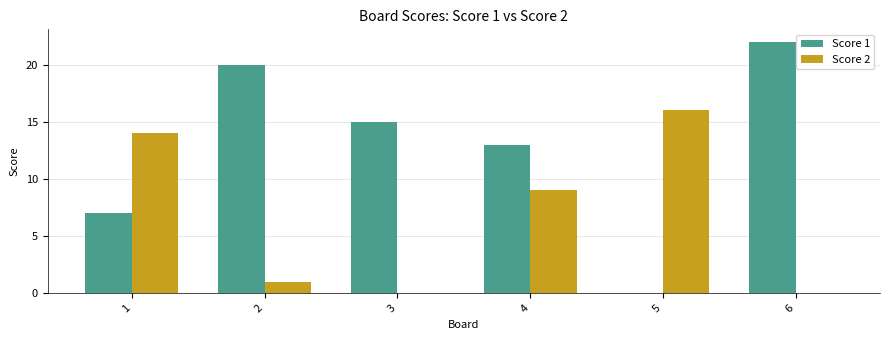

Between 2 and 3, which series saw the biggest shift?

Score 1